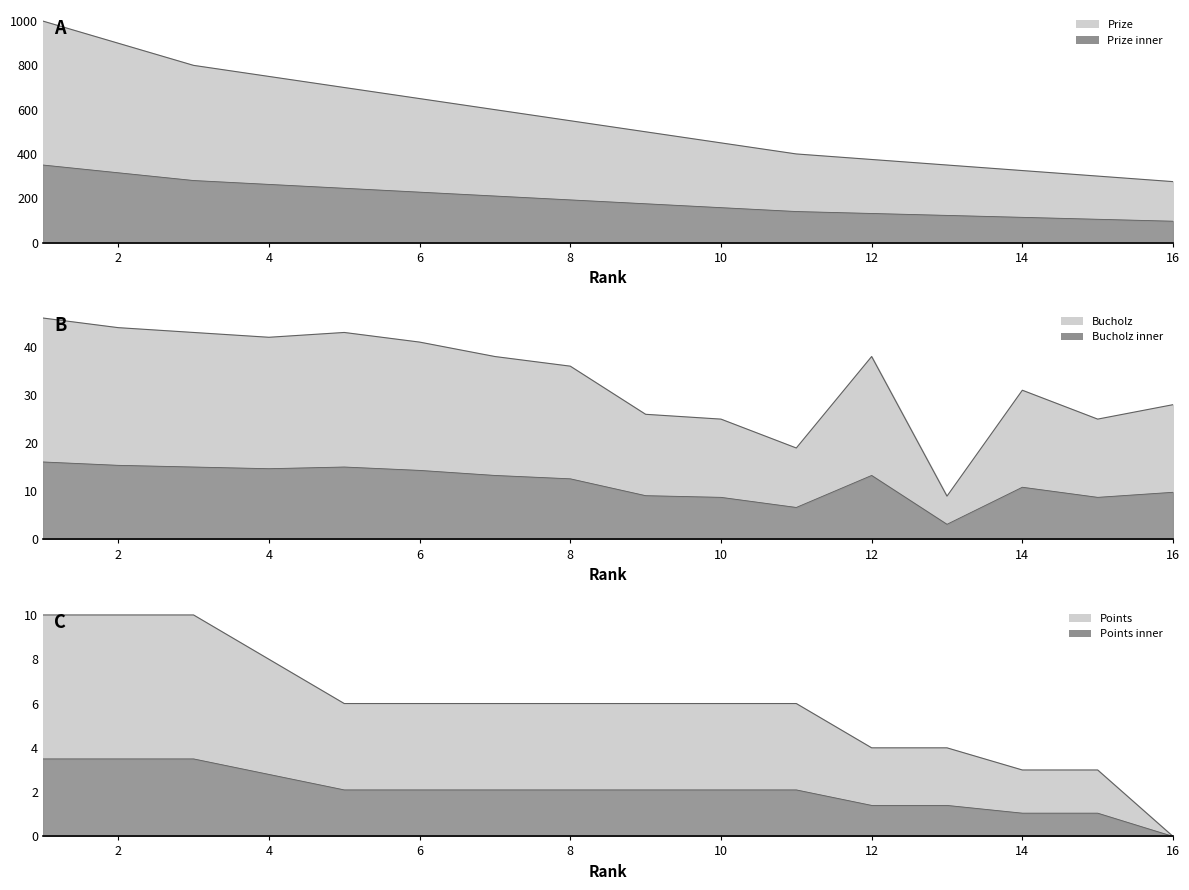

At how many categories does at least one series exceed 561?

7